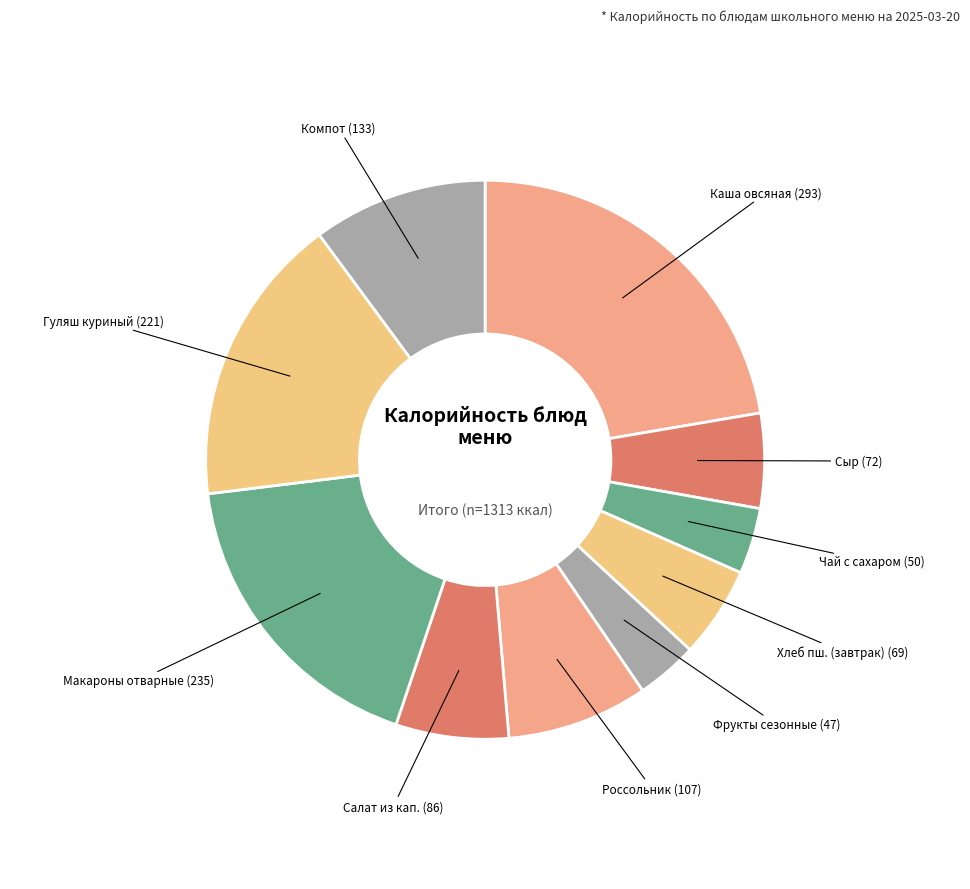

How many segments does this pie chart have?

10